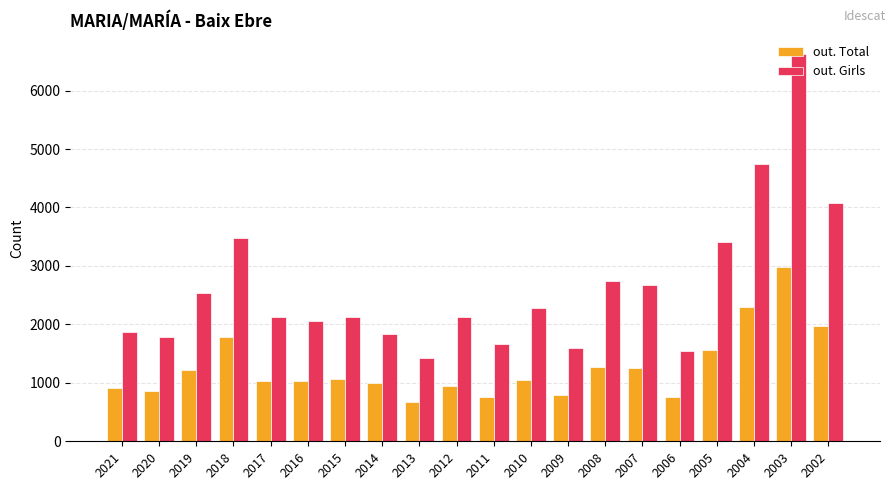

Which series has the largest range (max minus min)?

out. Girls